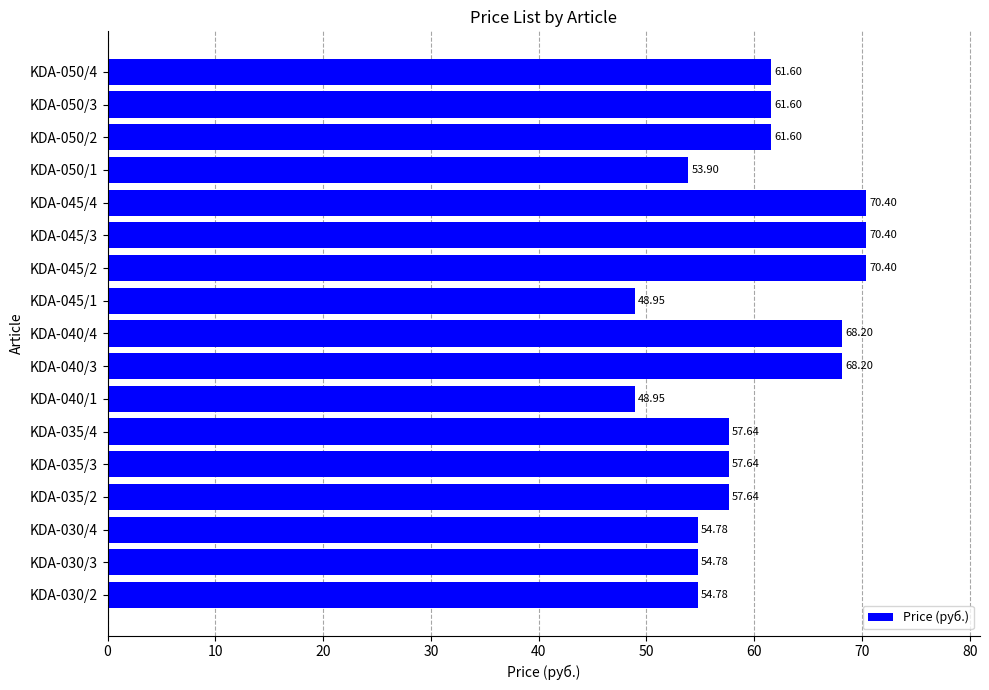

What is the change in value from KDA-035/4 to KDA-050/2?

+4.0